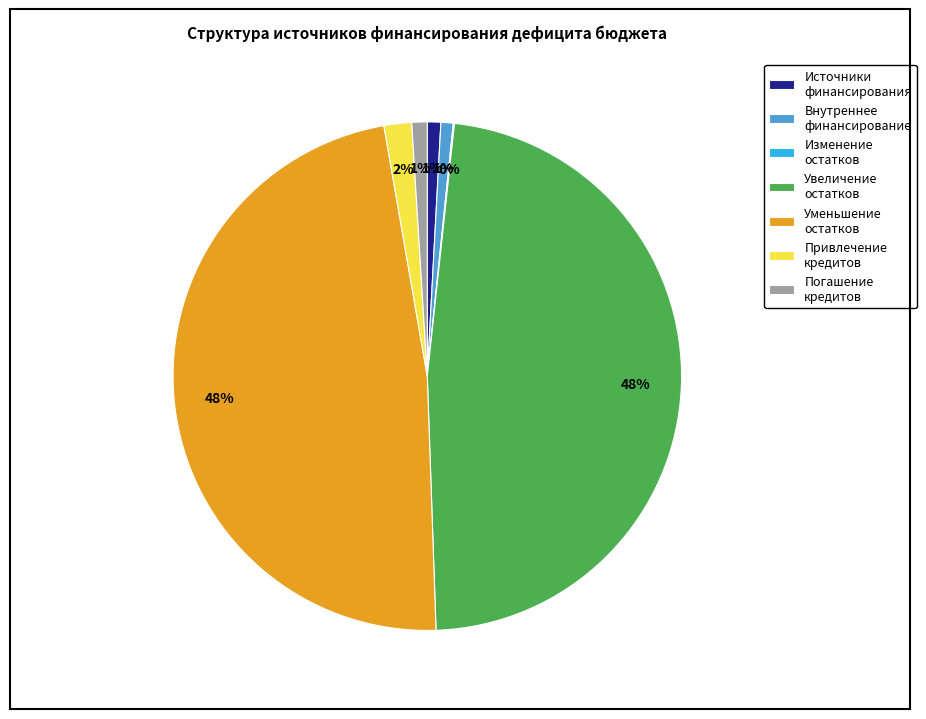

The Погашение кредитов slice represents 1% of the pie. True or false?

True